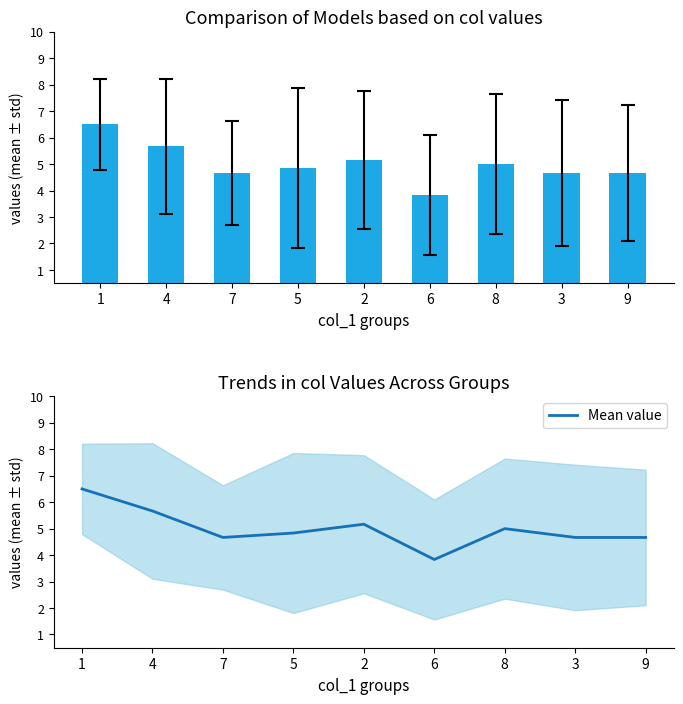

At which category does the chart reach its peak across all series?

1